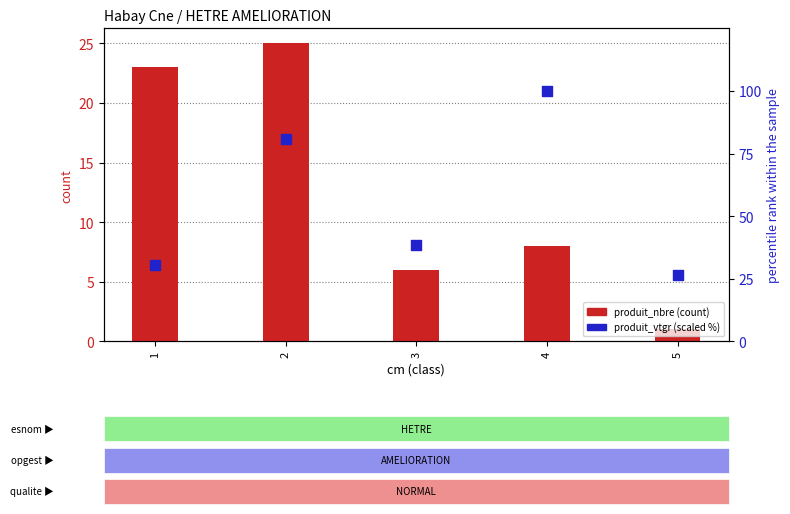

Which series reaches the minimum Y coordinate?

produit_nbre (count)